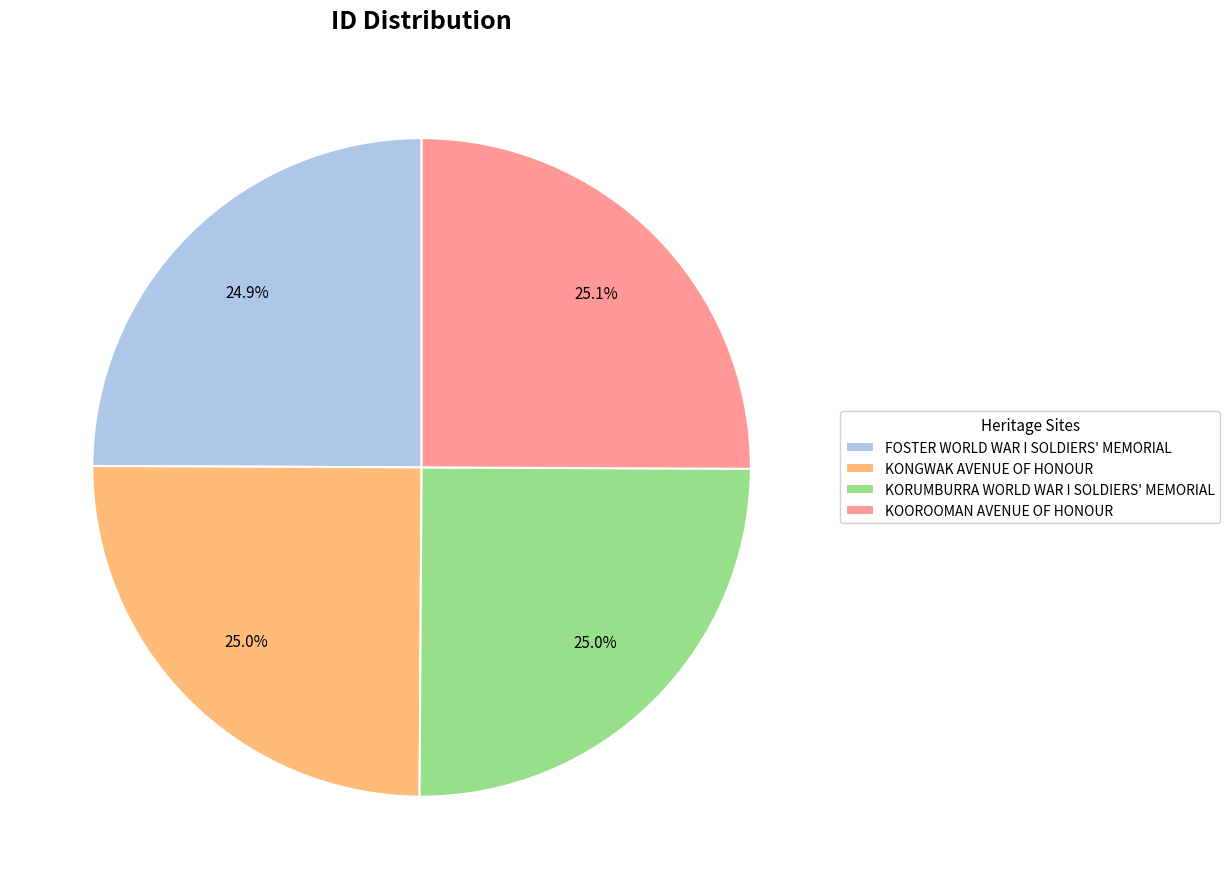

To the nearest percent, what percentage of the pie is KONGWAK AVENUE OF HONOUR?

25%